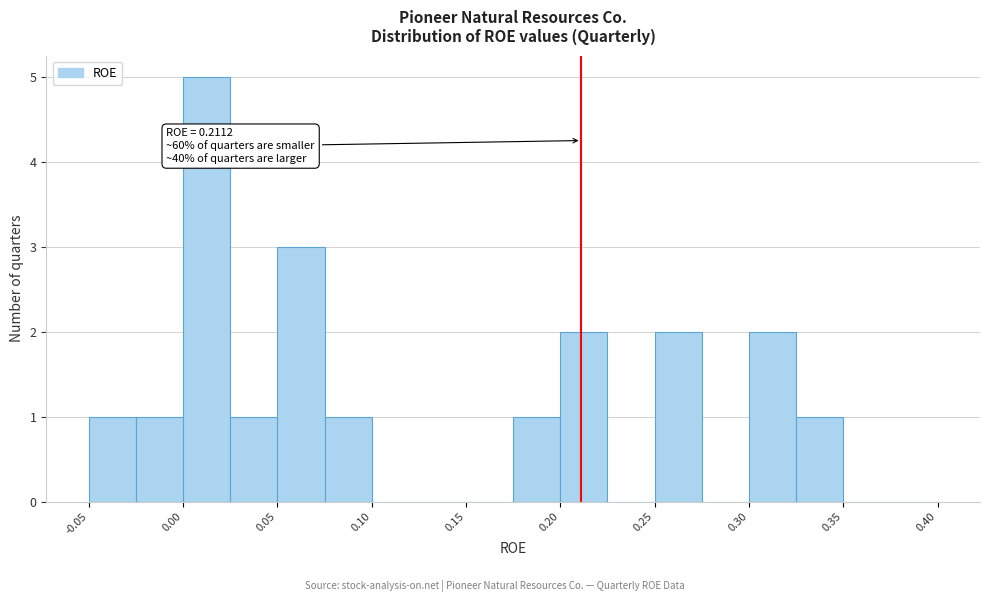

Which range on the x-axis has the tallest bar?

0.000 to 0.025